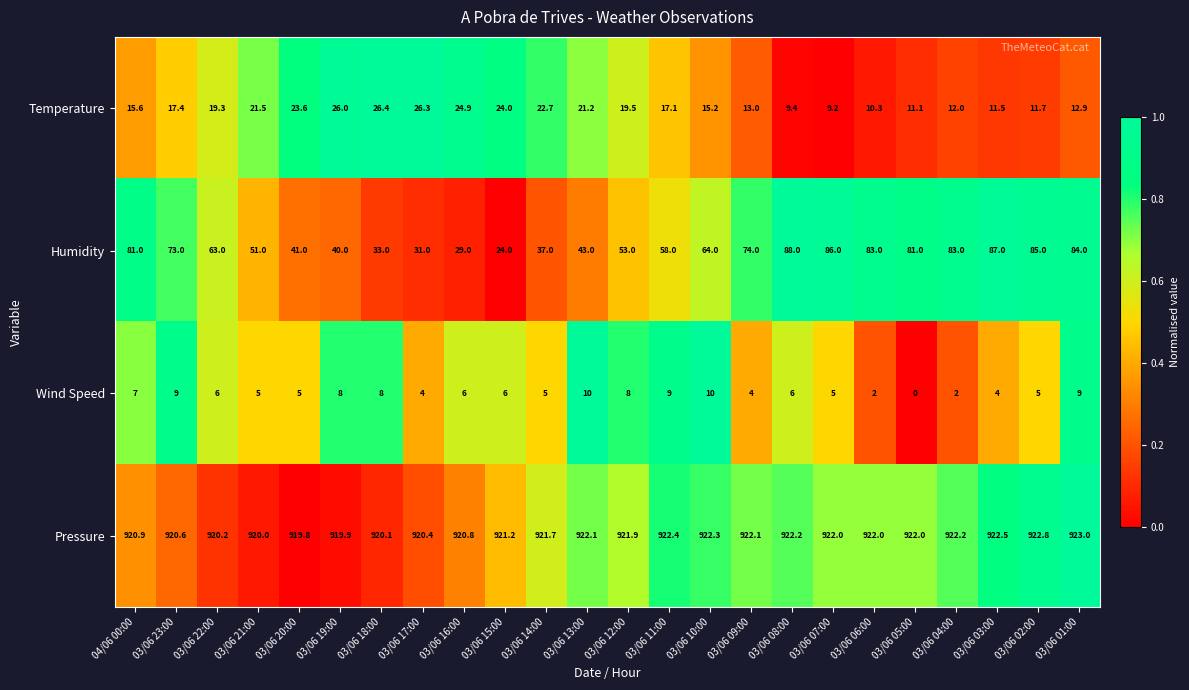

At 03/06 10:00, list the series in order from largest to smallest.

Pressure, Humidity, Temperature, Wind Speed